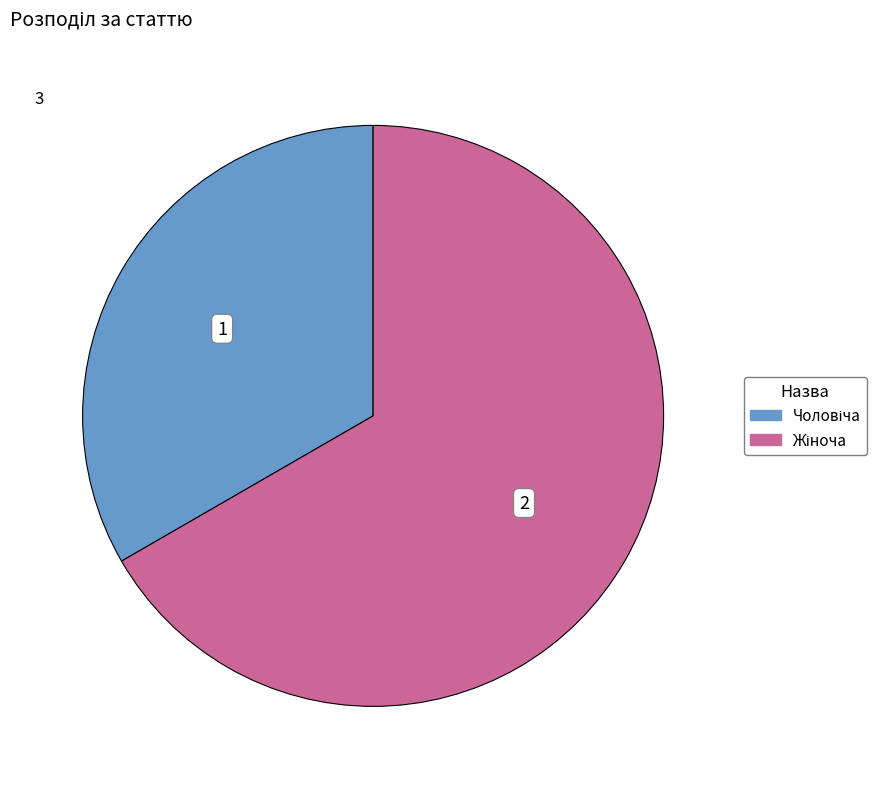

Is there any slice that represents more than half of the pie?

Yes